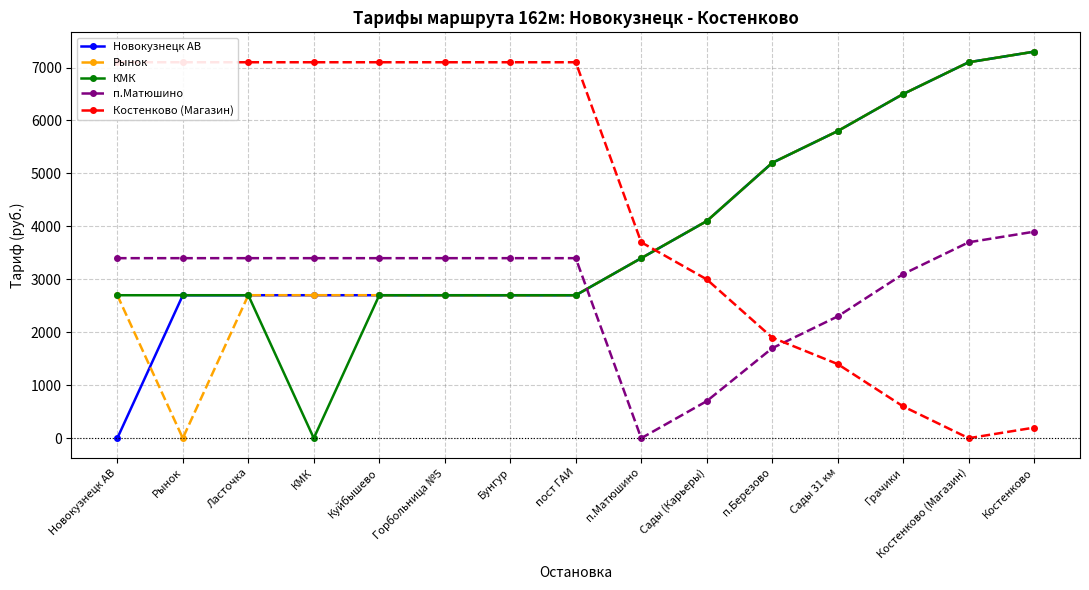

At how many categories does at least one series exceed 3067?

15